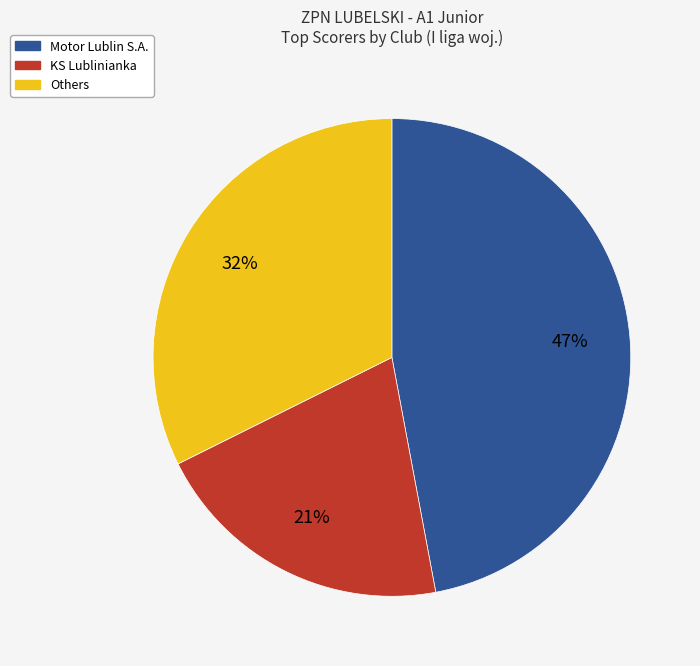

Rank the categories by value from lowest to highest.

KS Lublinianka, Others, Motor Lublin S.A.